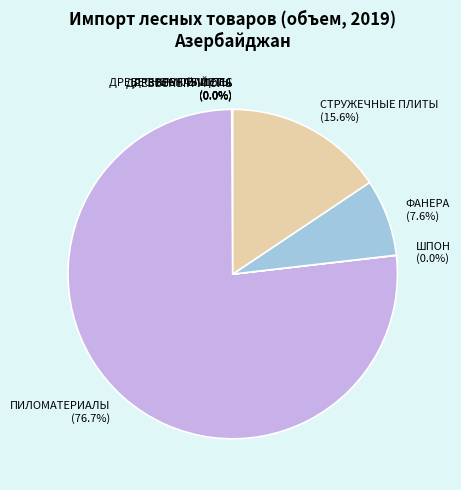

Which has a higher value, СТРУЖЕЧНЫЕ ПЛИТЫ or ПИЛОМАТЕРИАЛЫ?

ПИЛОМАТЕРИАЛЫ